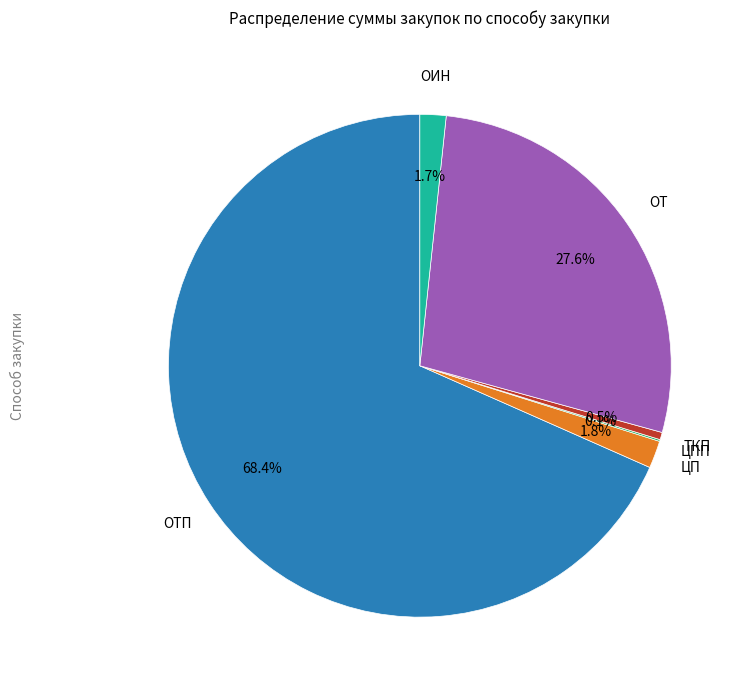

What is the majority slice?

ОТП